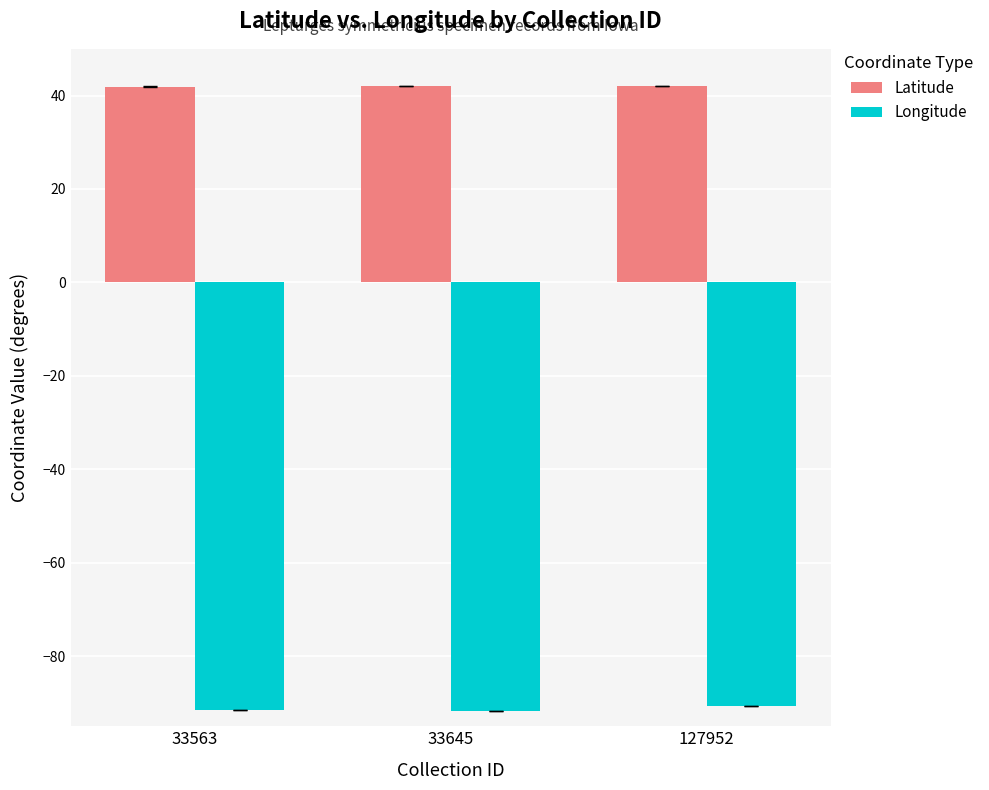

What is the value of the Longitude bar at the 1st from the left?

-91.5